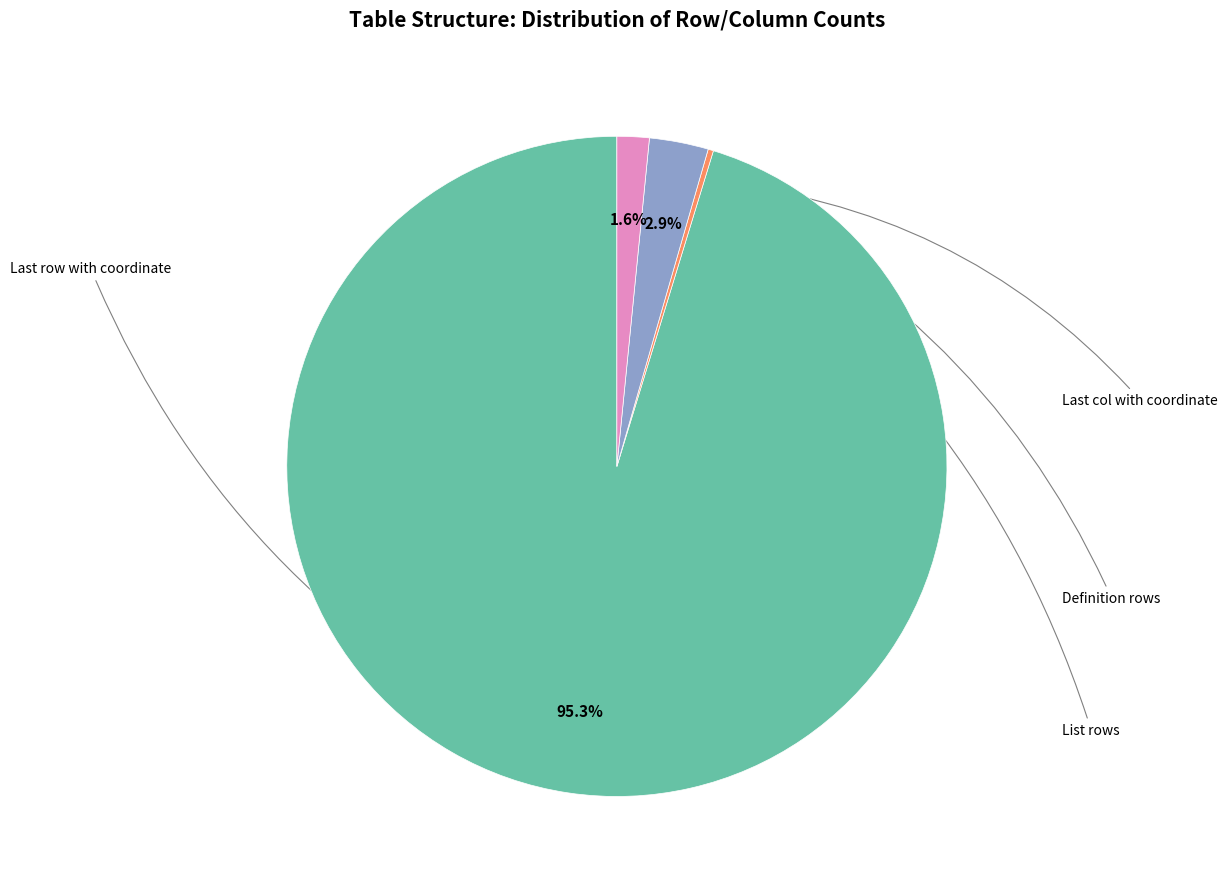

Is there a majority slice in this chart?

Yes